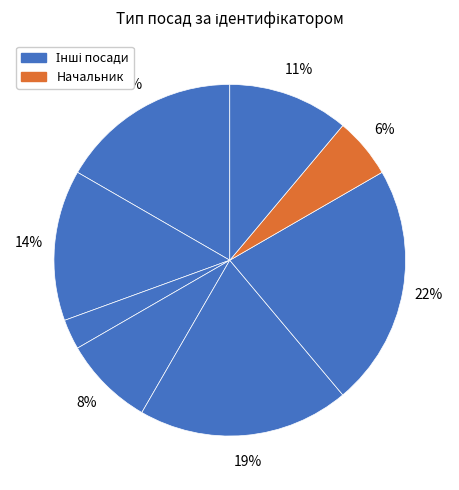

Count the number of slices in the pie.

8